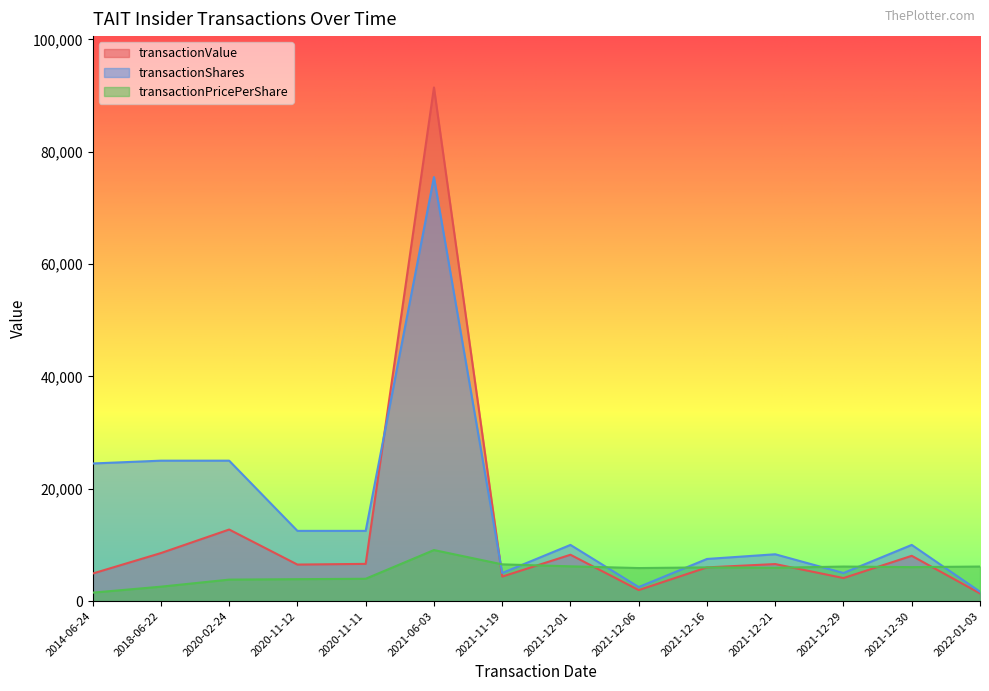

Between 2021-12-16 and 2021-12-29, which series saw the biggest shift?

transactionShares